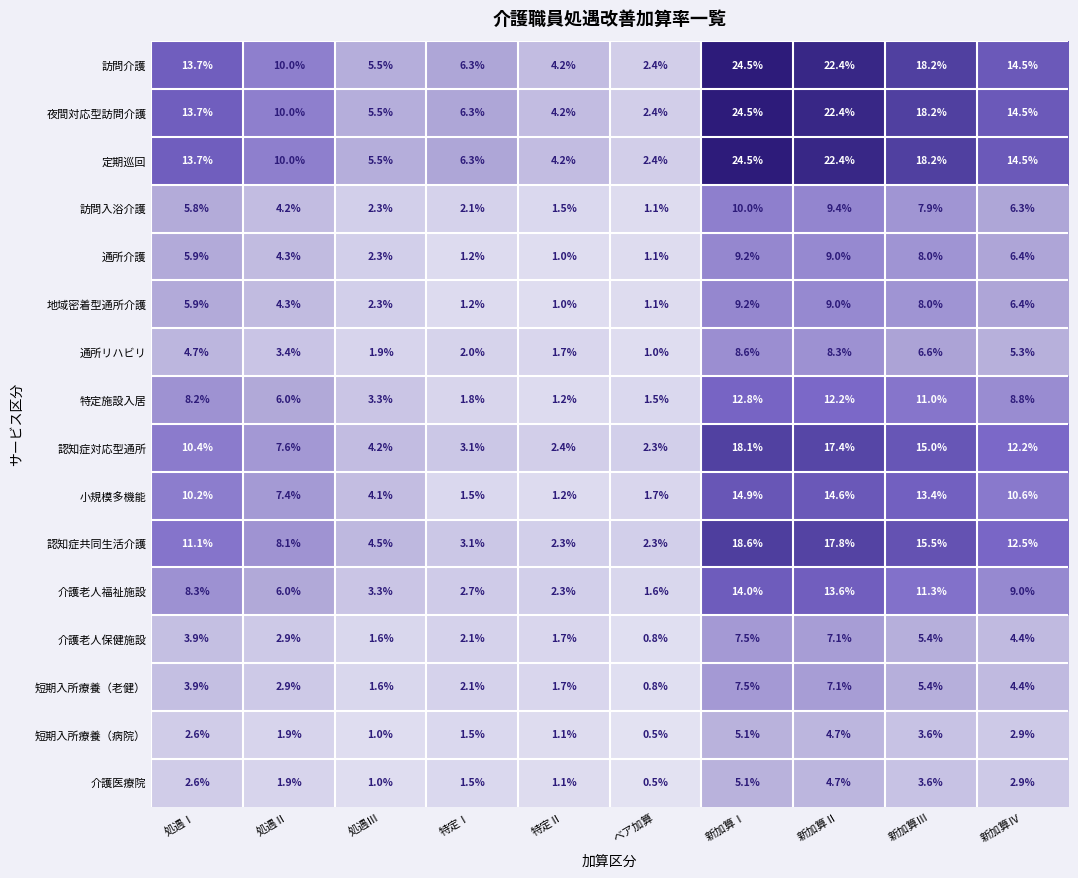

At which category is the sum across all series the highest?

新加算Ⅰ